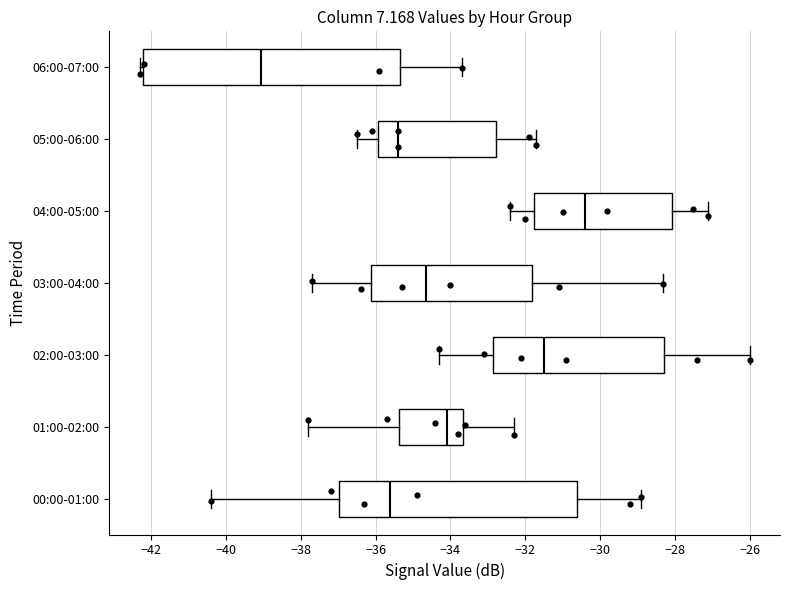

Which box's median line is the furthest to the left?

06:00-07:00